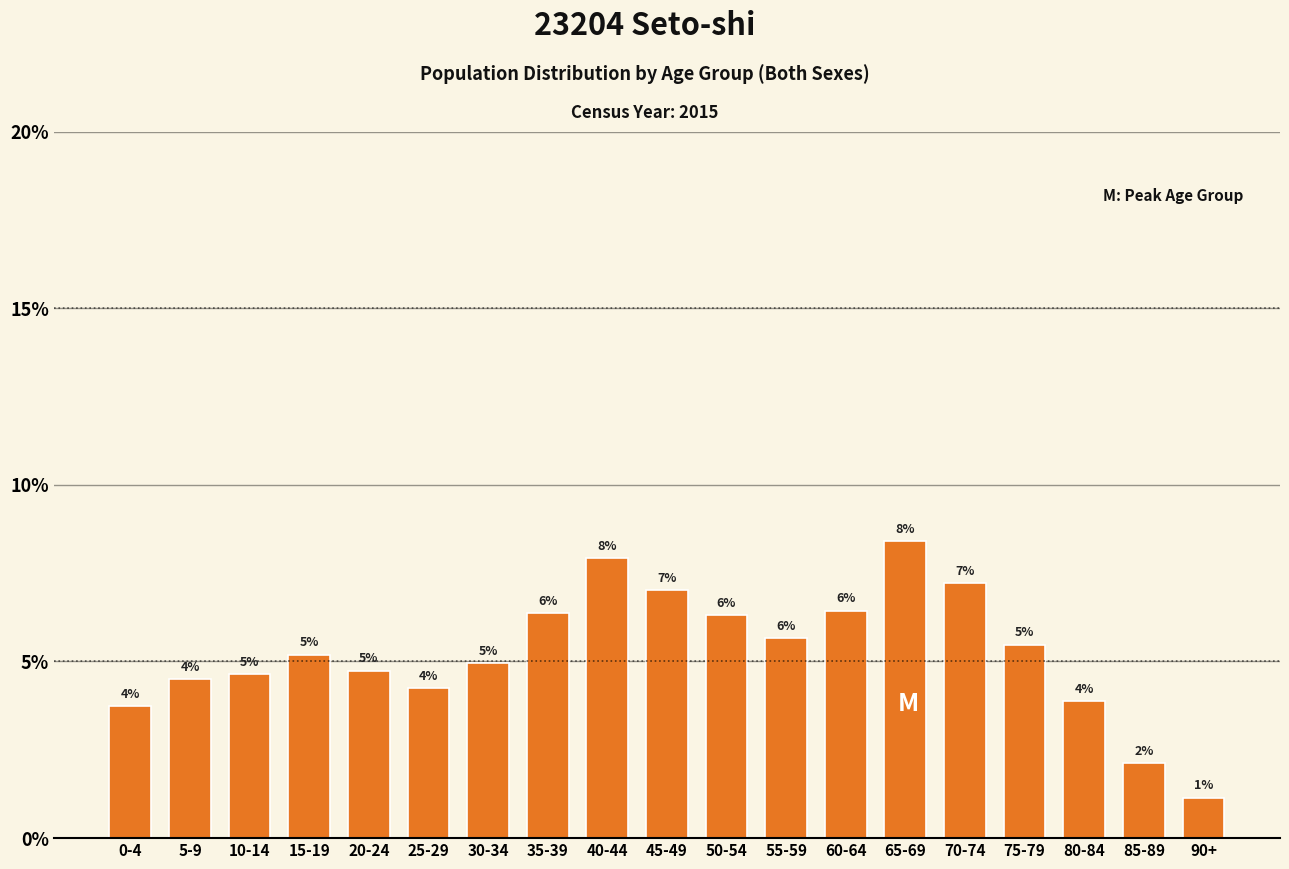

How many bars are there in total?

19